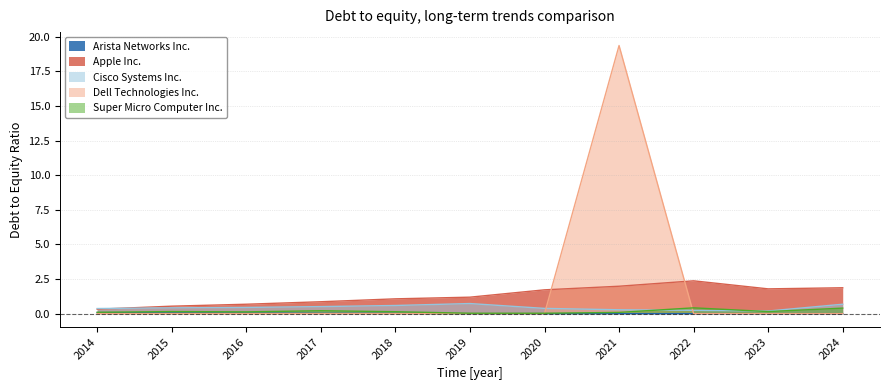

At which category is the sum across all series the highest?

2021